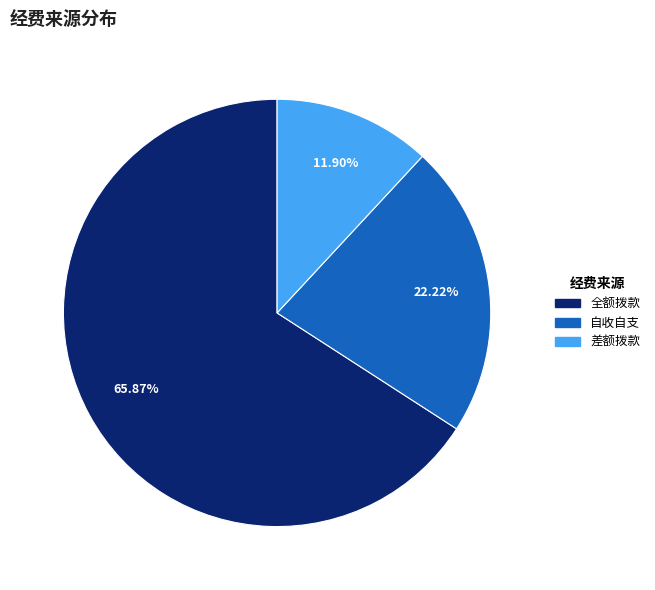

Is there a majority slice in this chart?

Yes